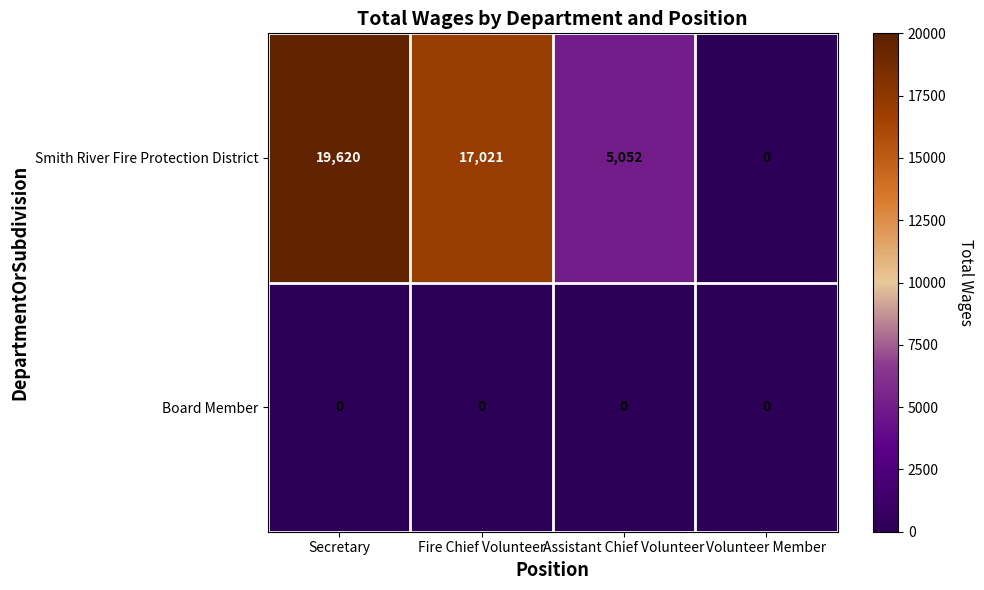

Reading left to right, transcribe all the data shown in this chart.

Smith River Fire Protection District: Secretary=19620	Fire Chief Volunteer=17021	Assistant Chief Volunteer=5052	Volunteer Member=0
Board Member: Secretary=0	Fire Chief Volunteer=0	Assistant Chief Volunteer=0	Volunteer Member=0